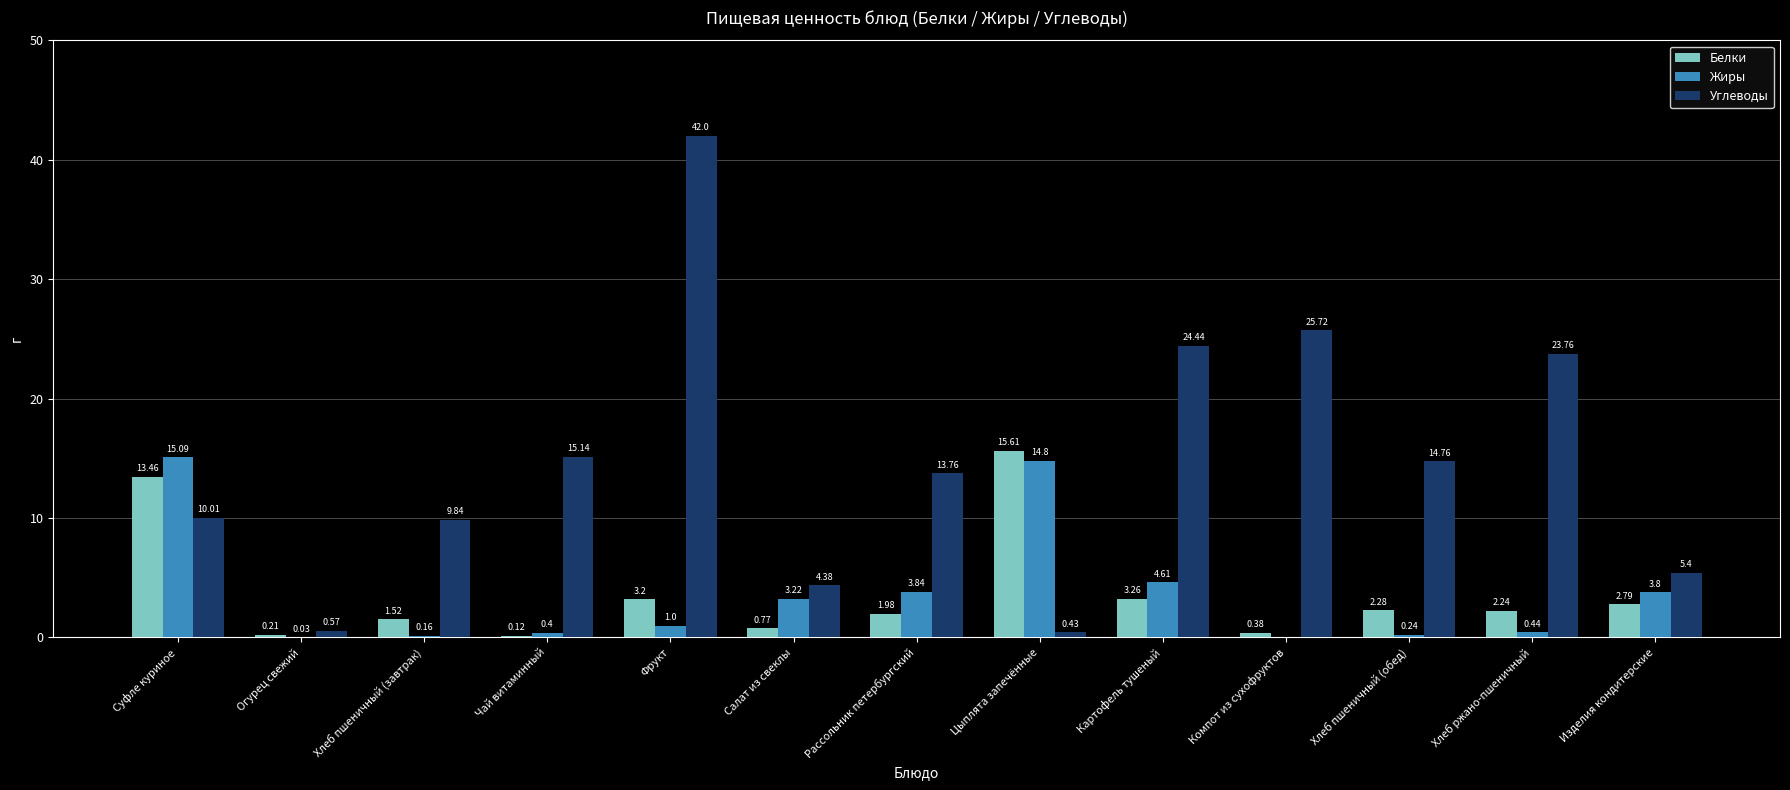

The value of Углеводы at Фрукт is 42.0. True or false?

True